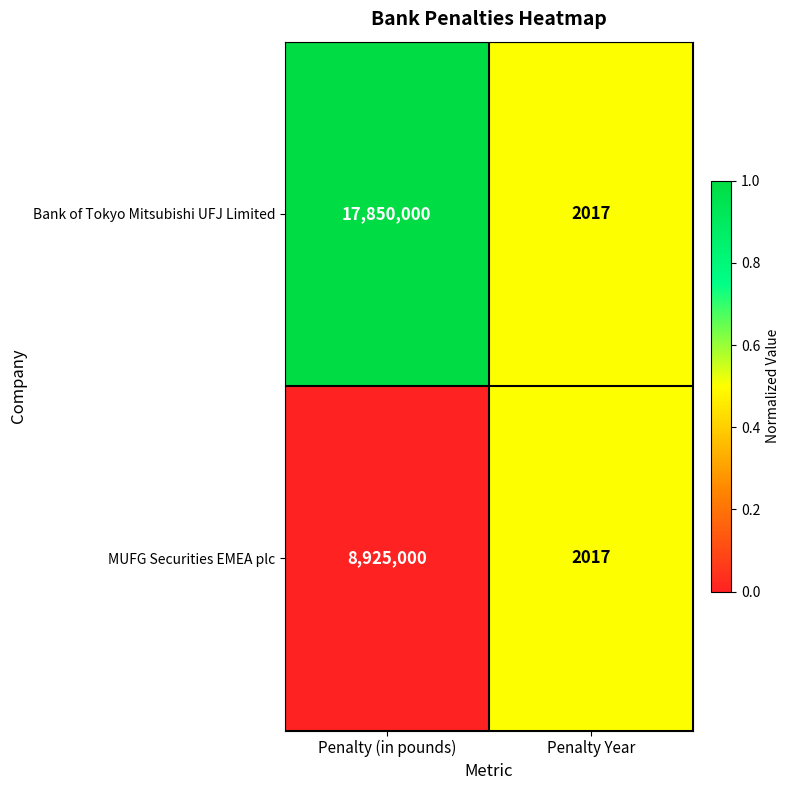

What is the difference between the maximum and minimum values in the Bank of Tokyo Mitsubishi UFJ Limited series?

17847983